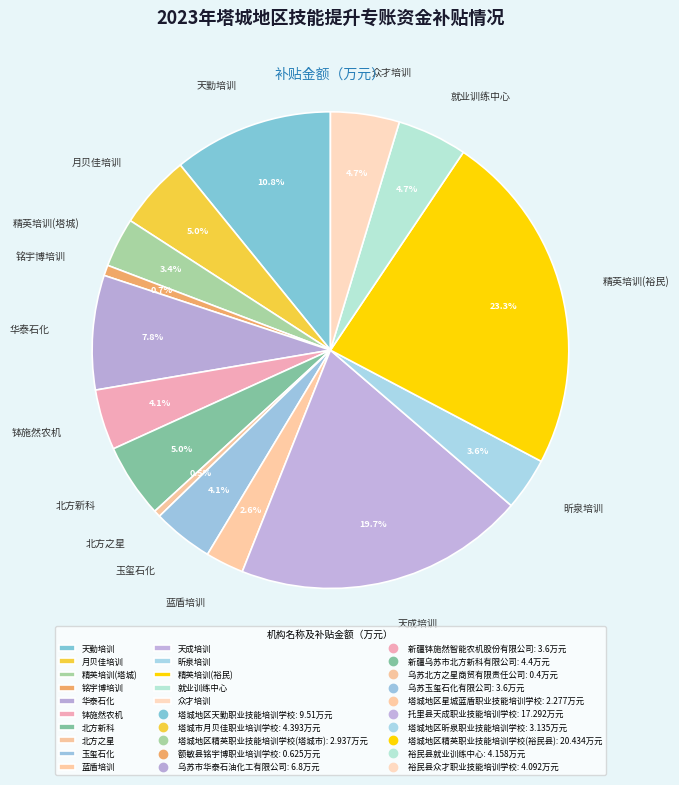

How much of the chart is everything except 北方之星?

99.5%